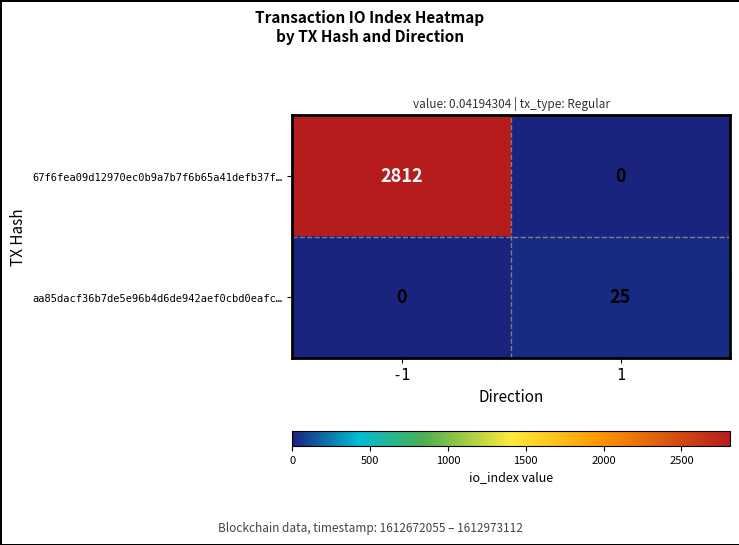

Reading right to left, what are all the values shown in this chart?

67f6fea09d12970ec0b9a7b7f6b65a41defb37f…: 0	2812
aa85dacf36b7de5e96b4d6de942aef0cbd0eafc…: 25	0